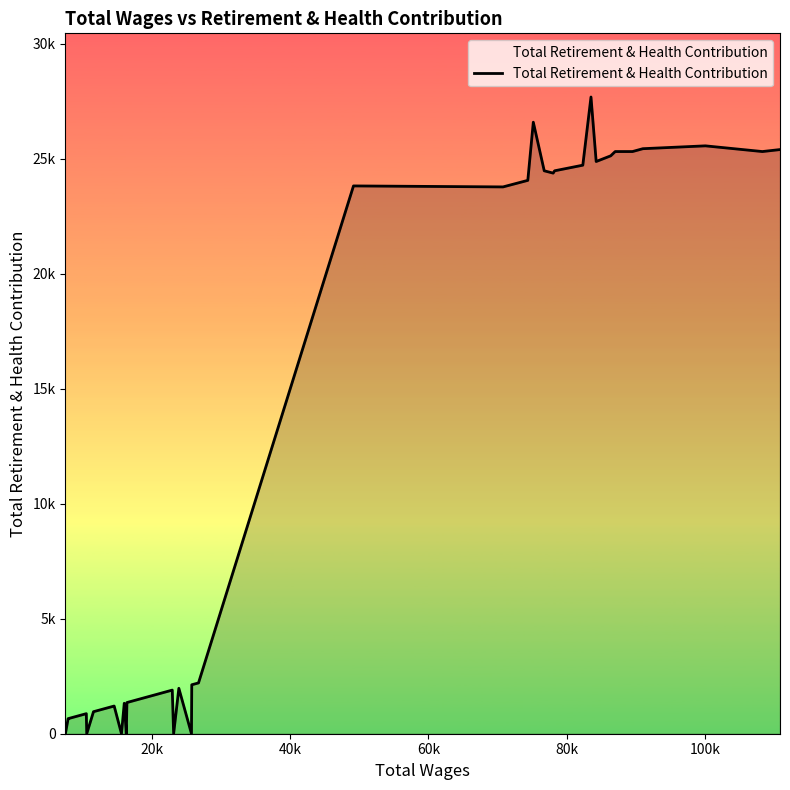

Is it true that the value at 34 is 12259?

False